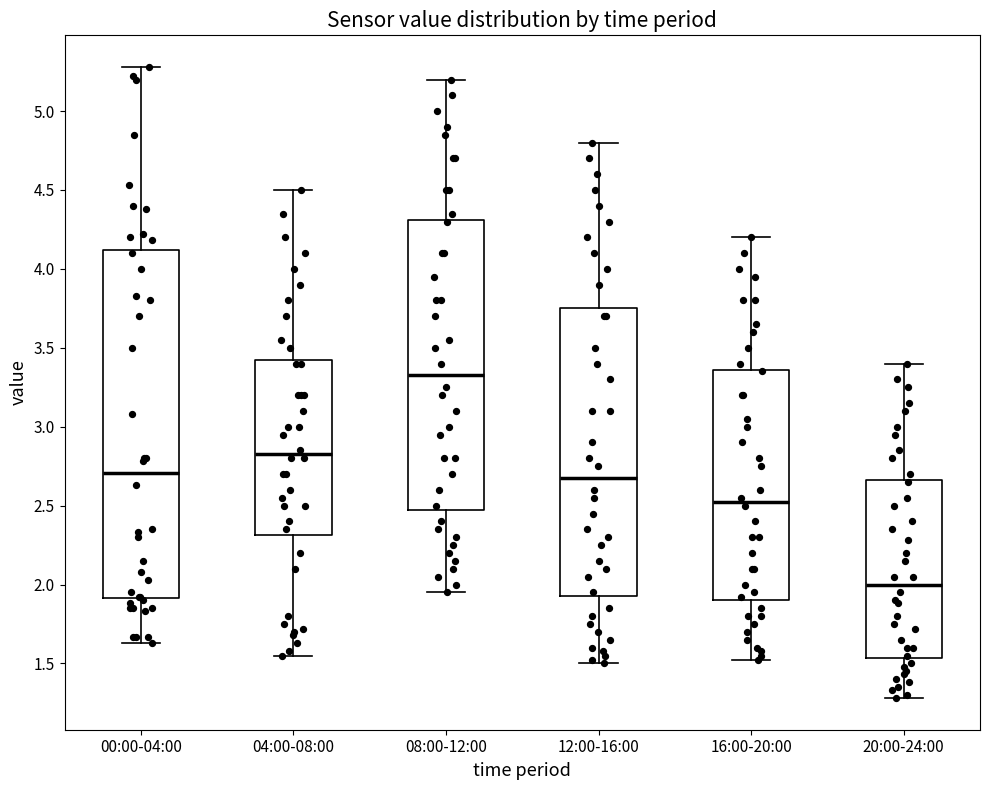

Where does the upper whisker of the box for 00:00-04:00 end on the y-axis? The values are not printed on the chart, so give them approximately, as read against the axis.

5.30